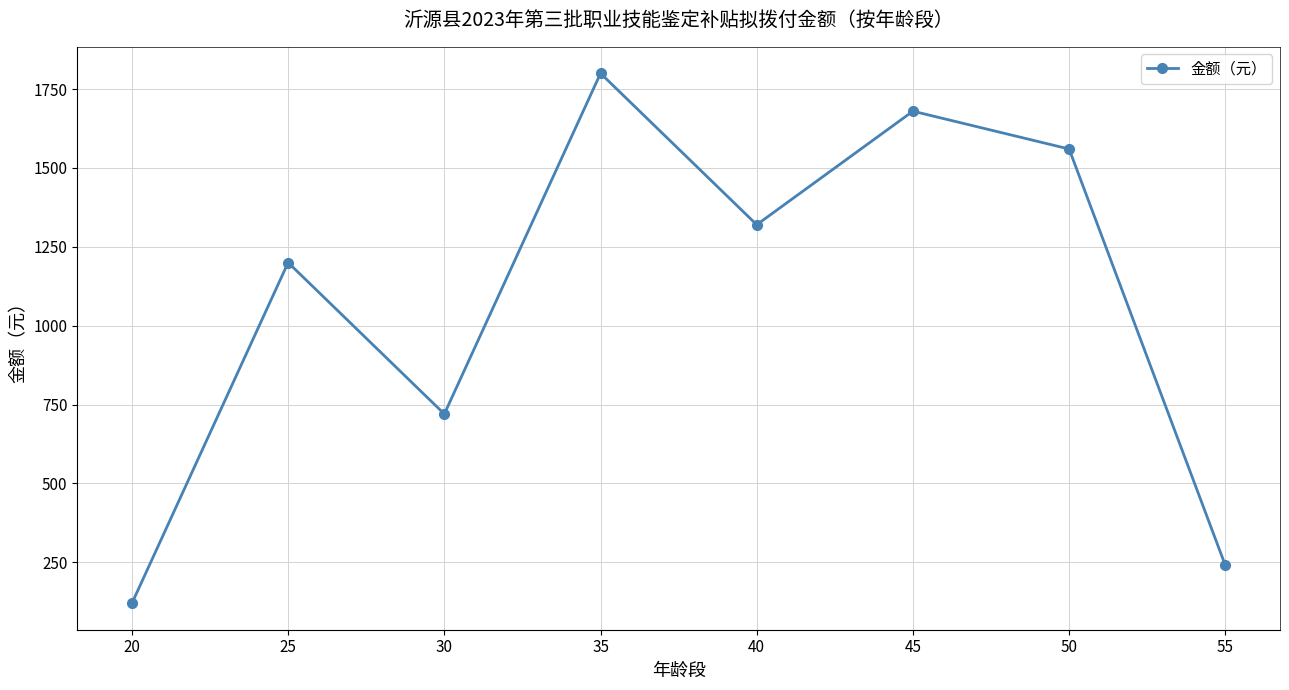

Rank the categories by value from highest to lowest.

35, 45, 50, 40, 25, 30, 55, 20